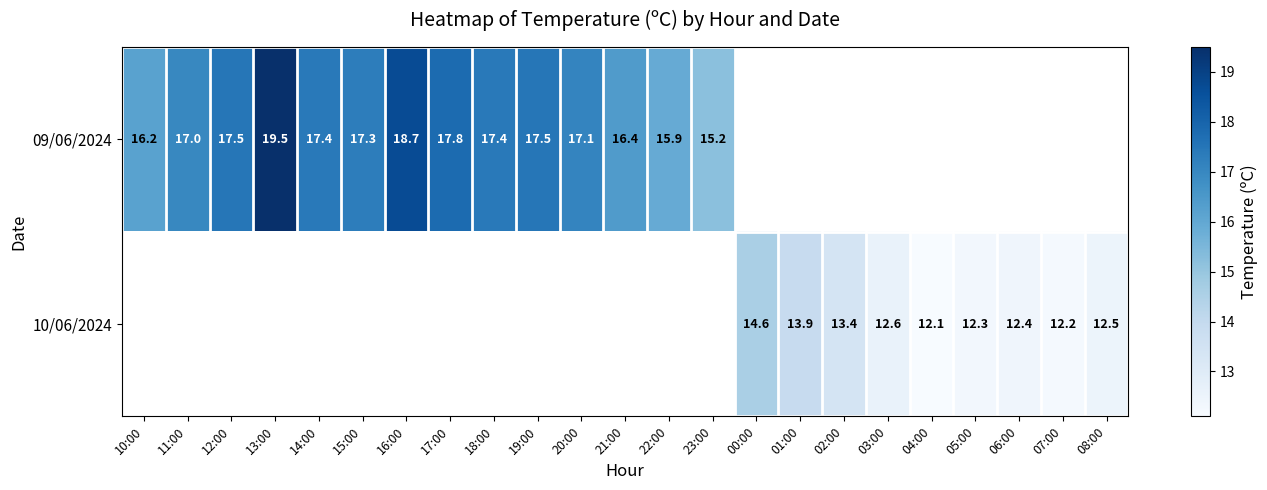

The 09/06/2024 series shows 17.0 at 11:00. True or false?

True